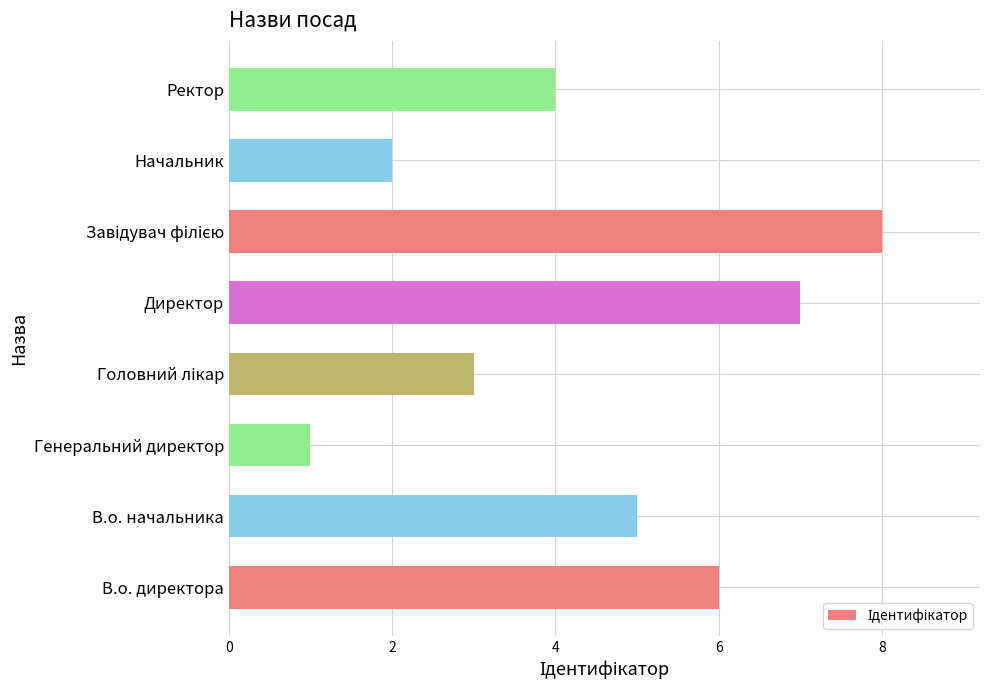

Reading top to bottom, what are all the values shown in this chart?

4	2	8	7	3	1	5	6